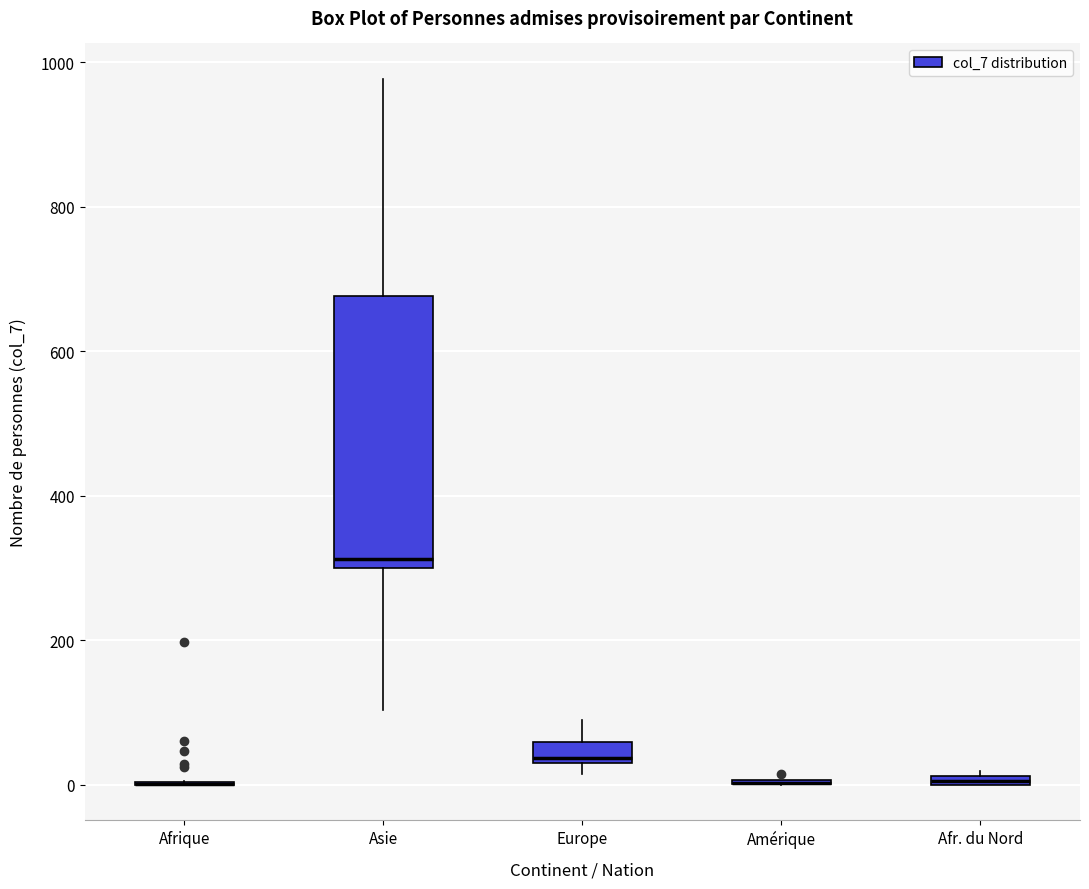

Which box is the tallest, from its lower edge to its upper edge?

Asie